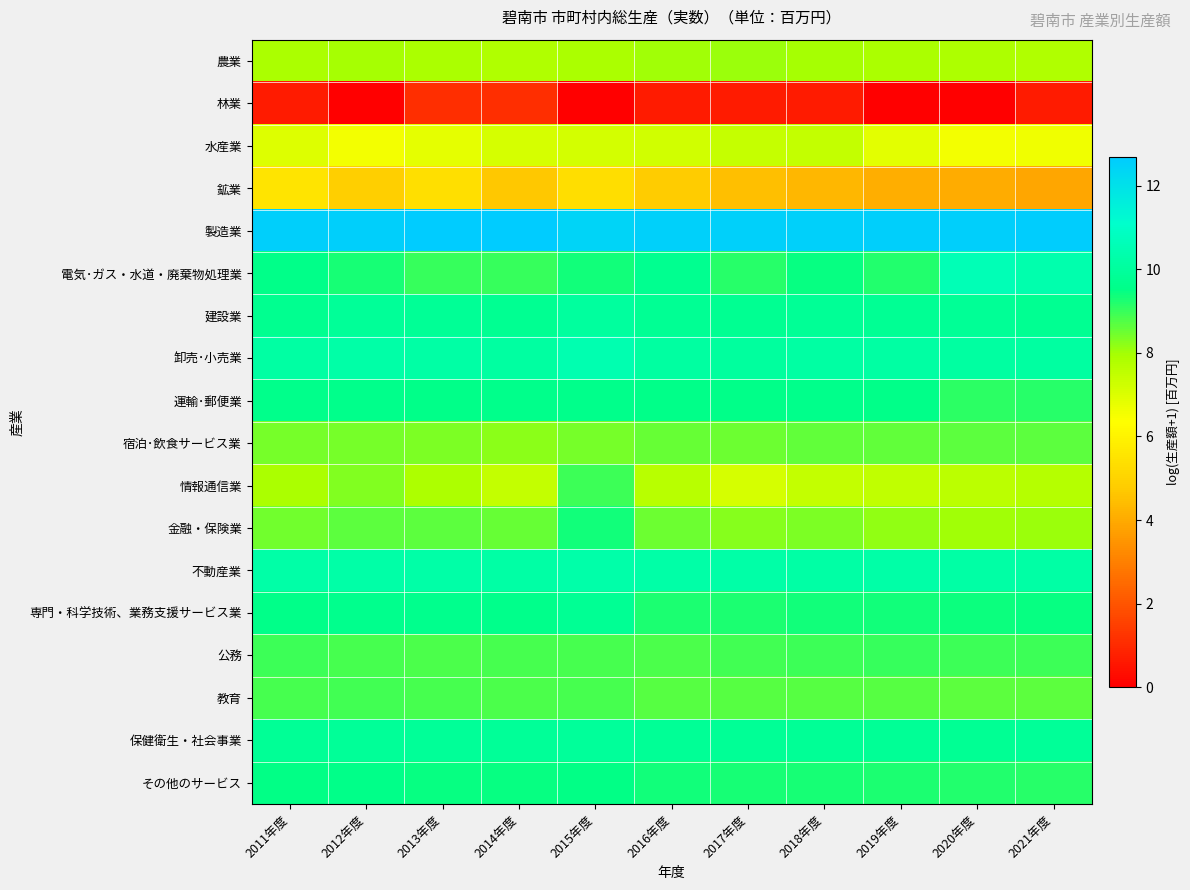

Count the number of categories in the chart.

11